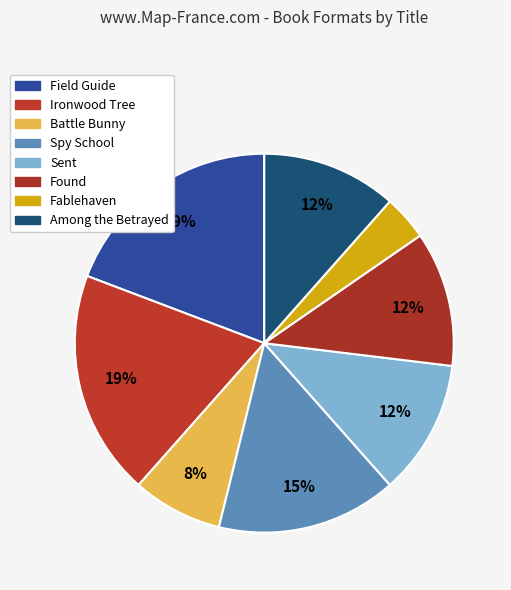

True or false: Field Guide accounts for 19% of the total.

True